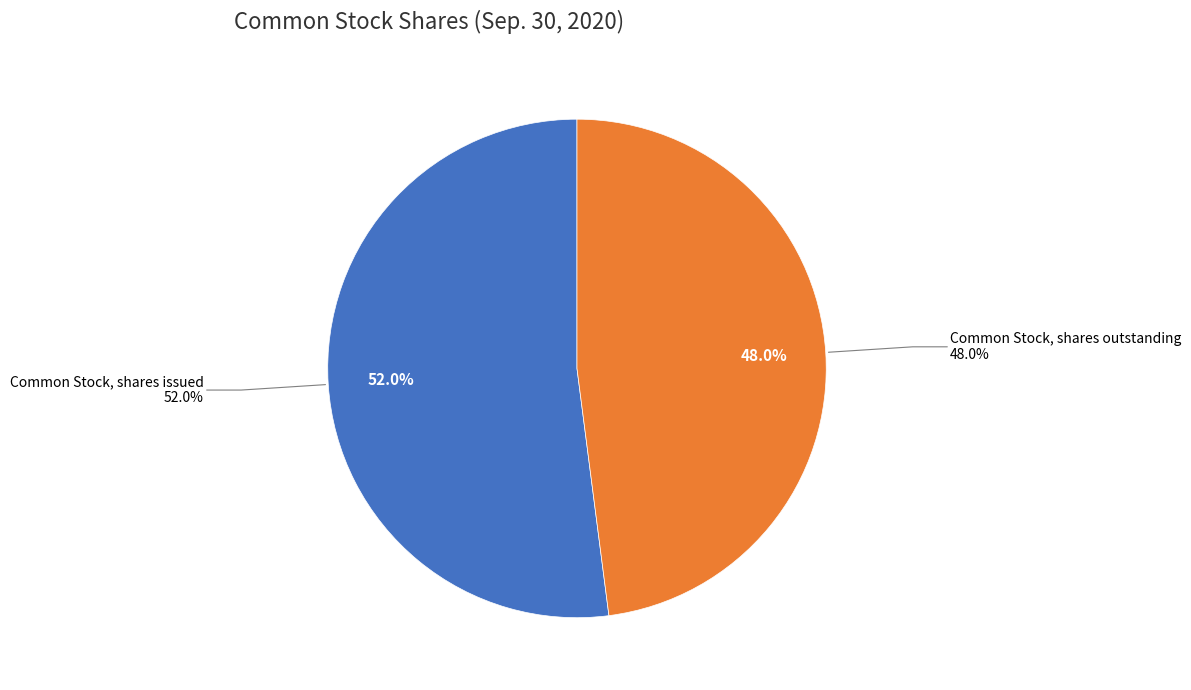

To the nearest percent, what is the combined percentage of Common Stock, shares issued and Common Stock, shares outstanding?

100%